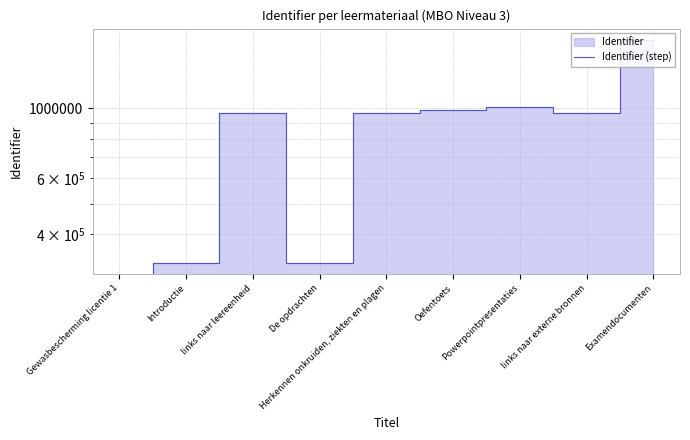

What is the label of the 9th point from the right?

Gewasbescherming licentie 1